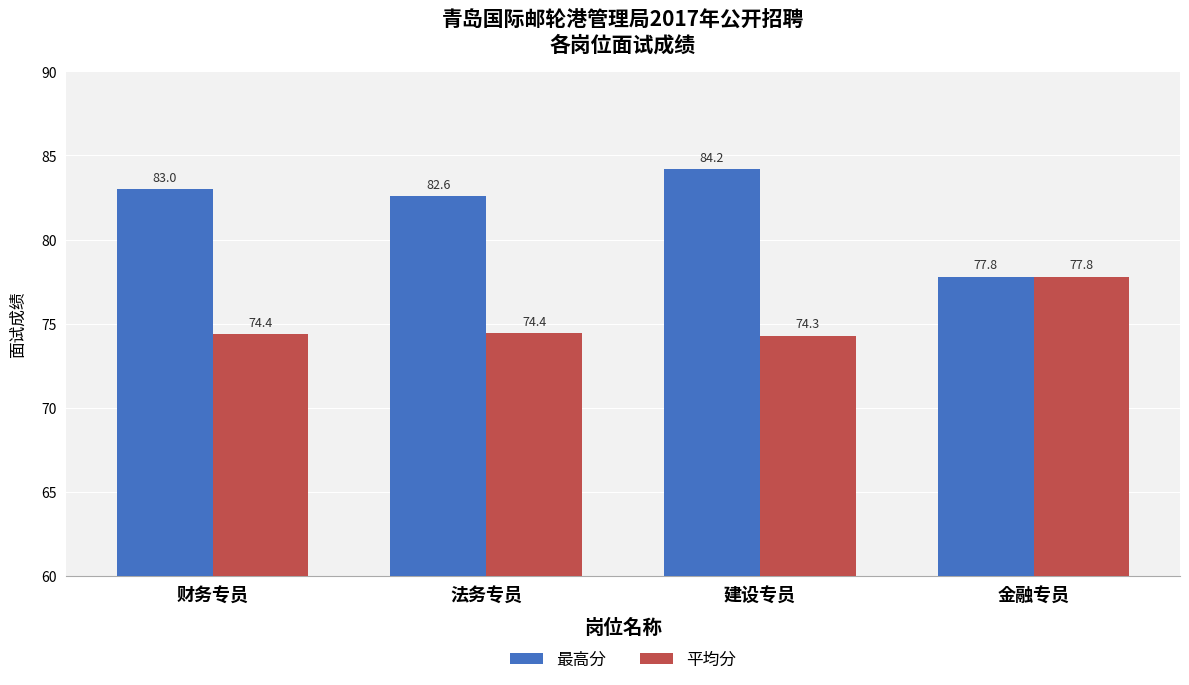

Reading left to right, transcribe all the data shown in this chart.

最高分: 财务专员=83.0	法务专员=82.6	建设专员=84.2	金融专员=77.8
平均分: 财务专员=74.4	法务专员=74.4	建设专员=74.3	金融专员=77.8